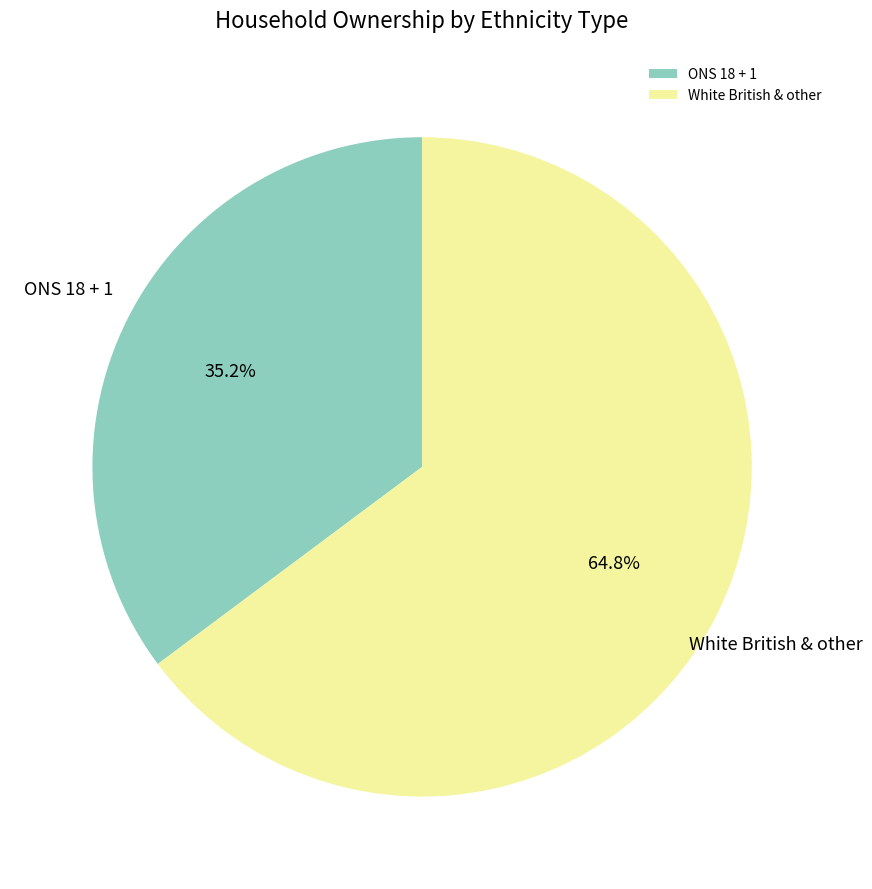

Do ONS 18 + 1 and White British & other together represent more than half of the pie?

Yes